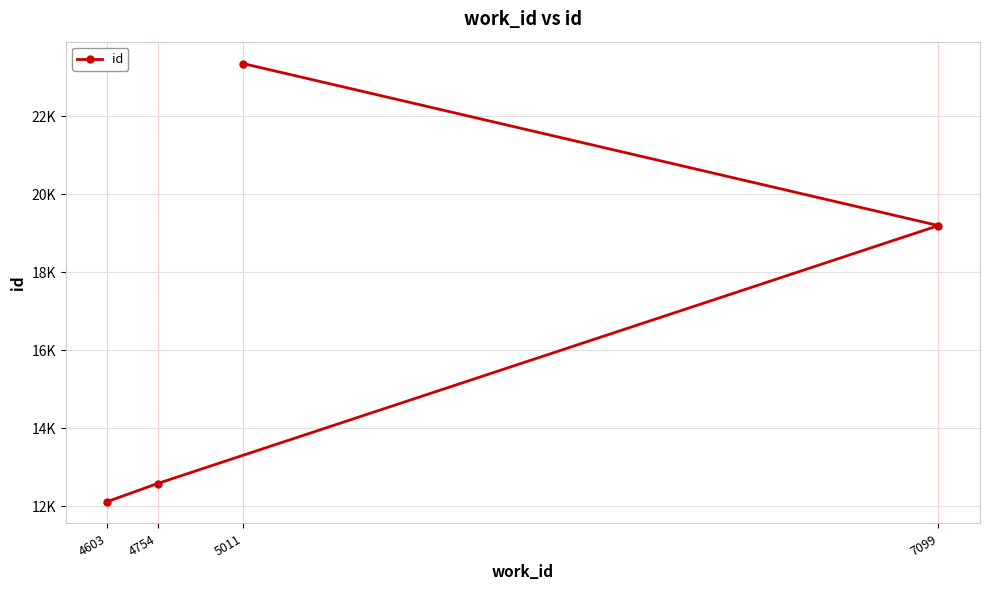

What is the change in value from 4603 to 7099?

+7080